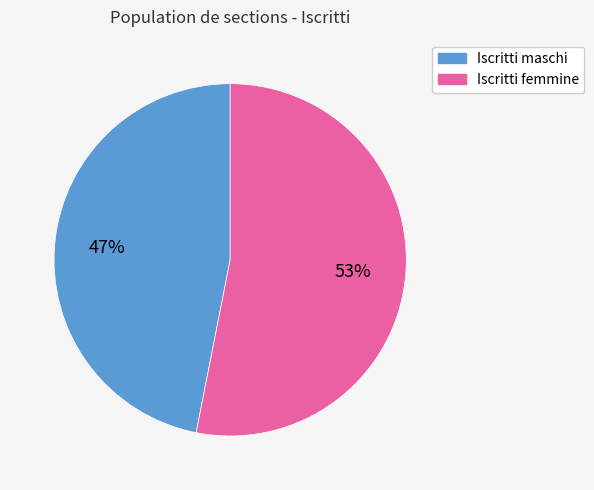

To the nearest percent, what is the average slice percentage?

50%